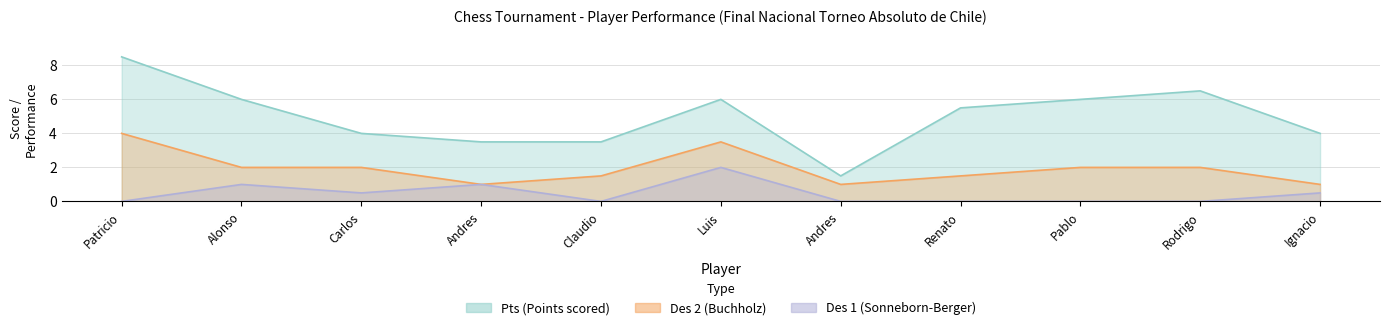

True or false: Pts and Des2 cross at least once.

False